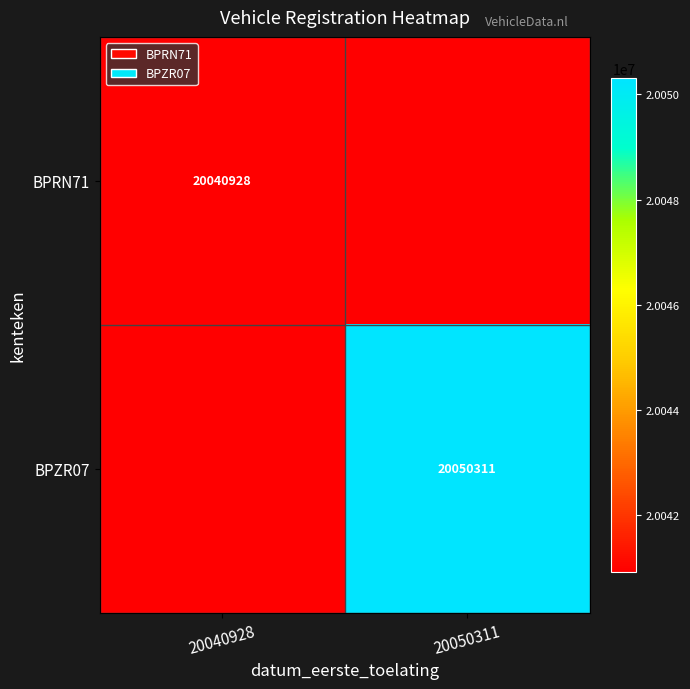

How many distinct data groups are displayed?

2